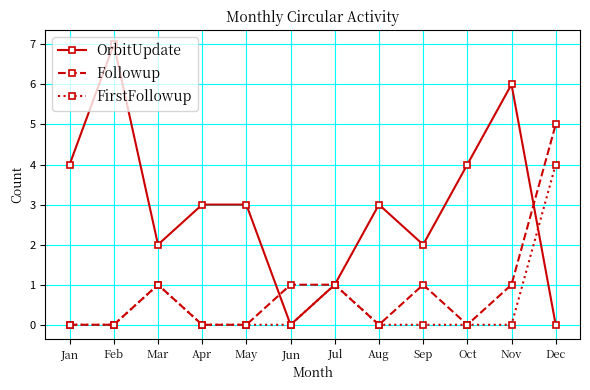

What is the total value across all series at Sep?

3